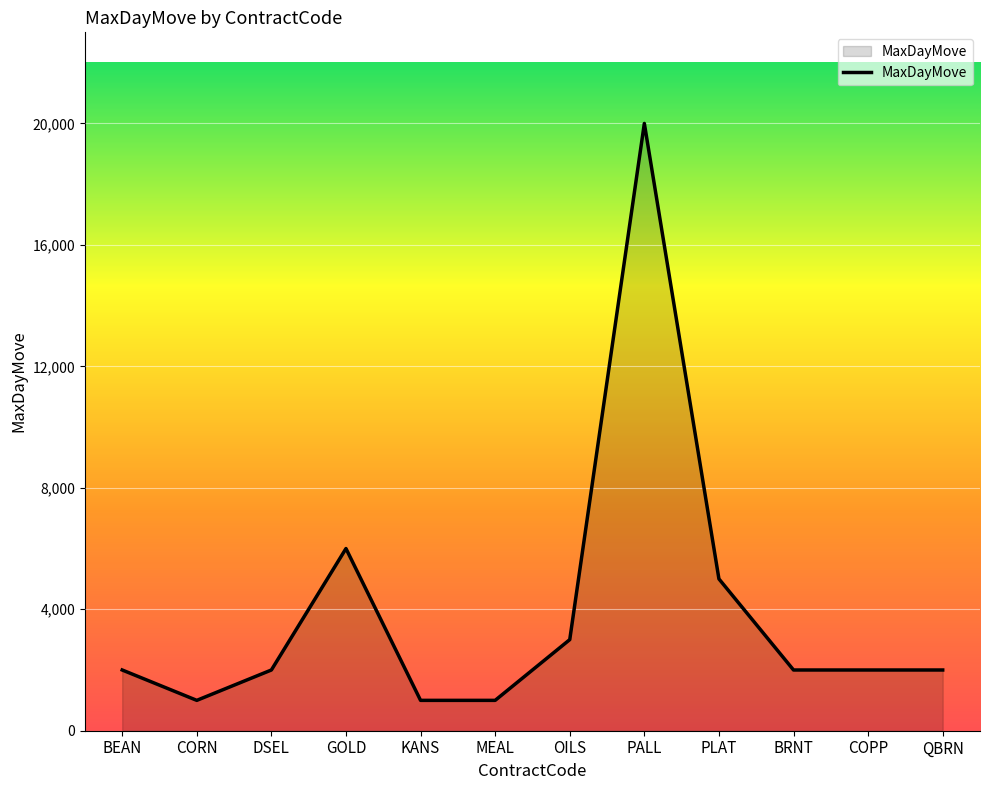

At which category does the data reach its first local valley?

CORN